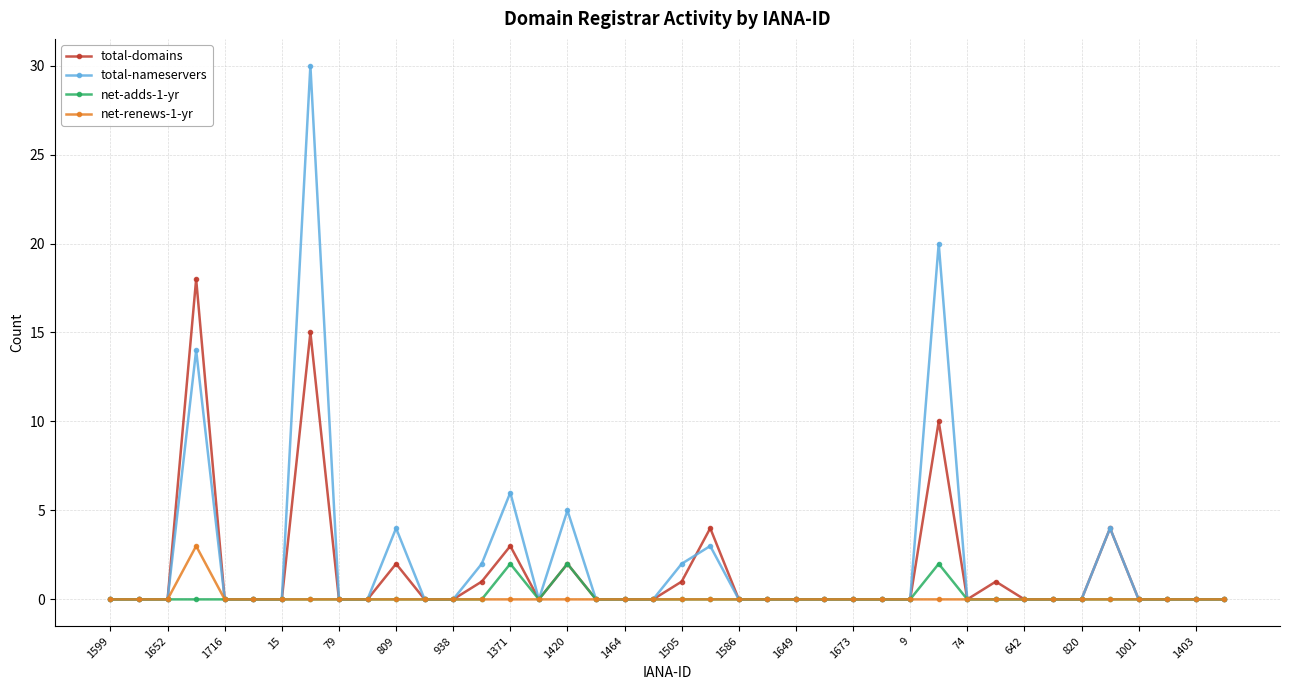

How many distinct data groups are displayed?

4